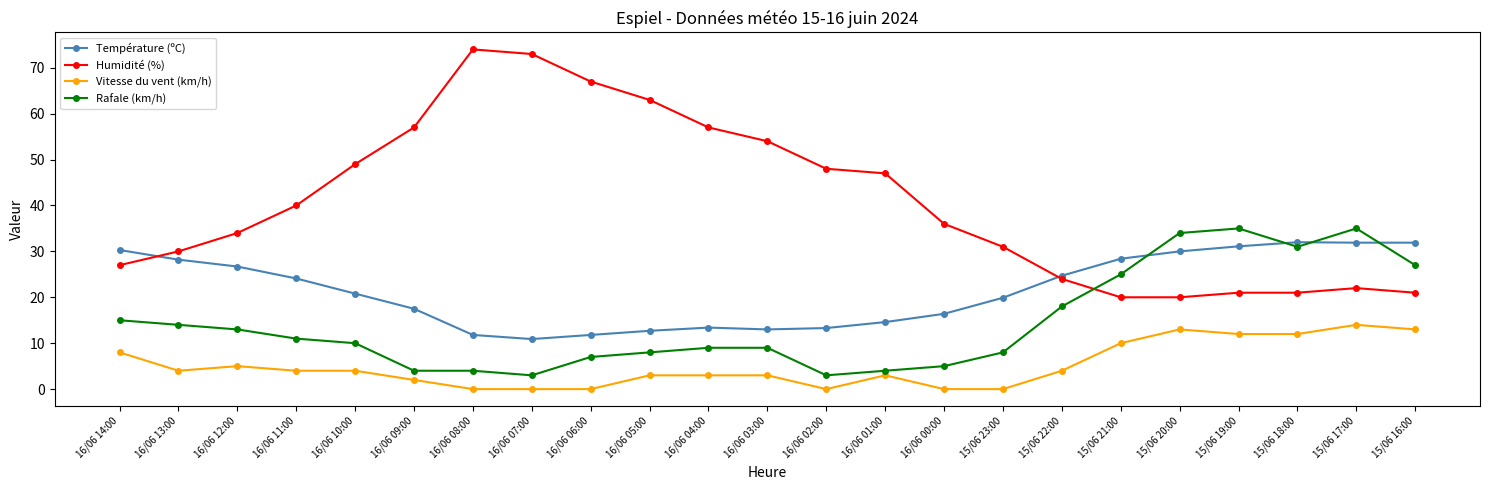

The Vitesse du vent (km/h) series shows 0.0 at 16/06 00:00. True or false?

True